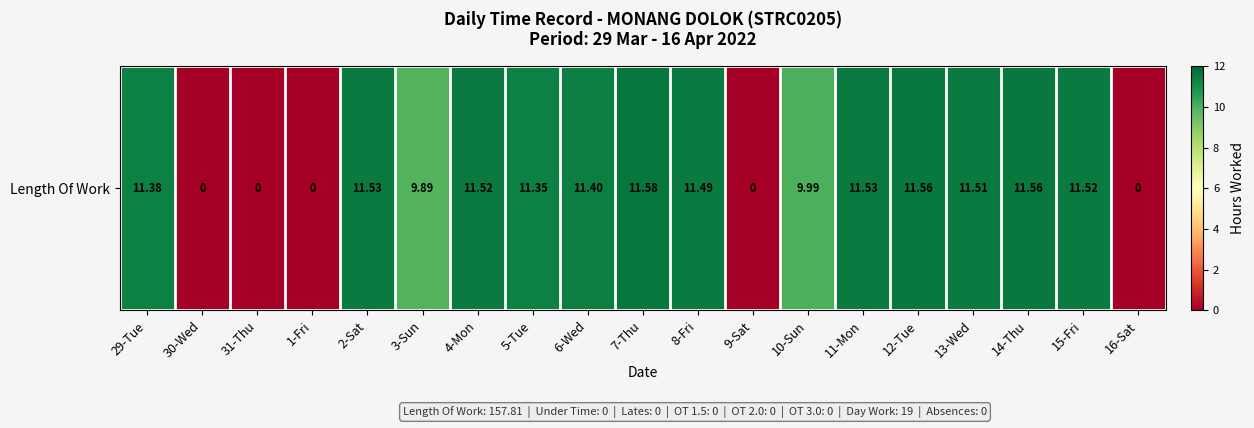

Which has a higher value, 2-Sat or 7-Thu?

7-Thu